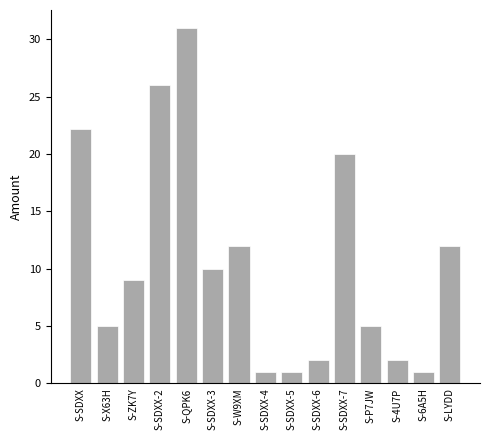

Are the bars grouped side by side (vs. stacked)?

No